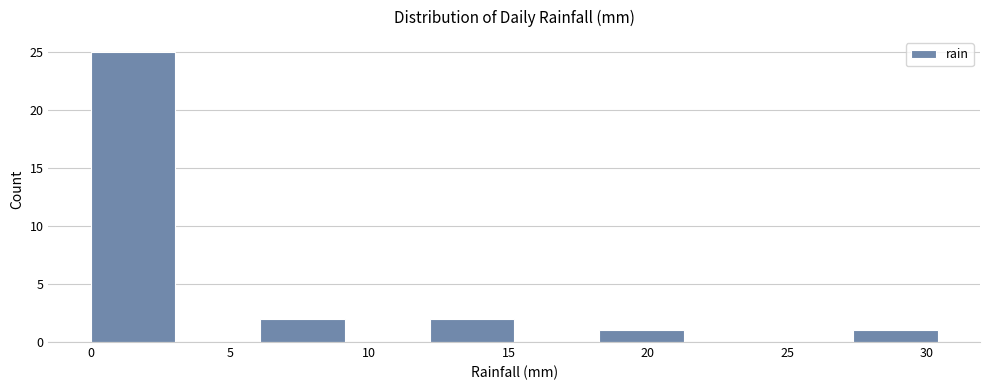

Over which range of the x-axis is the bar tallest?

0.0 to 3.0